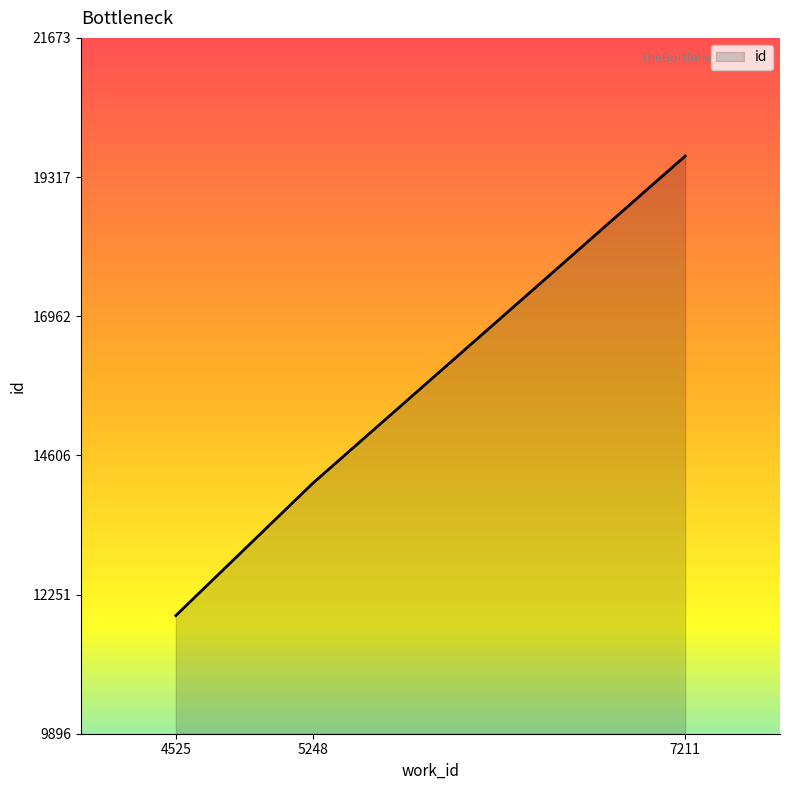

Read the value at 5248.

14137